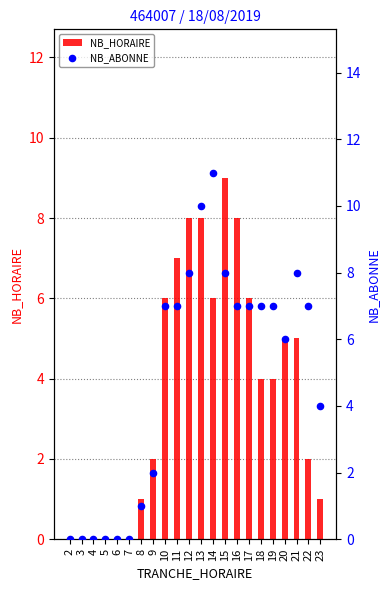

At how many categories does at least one series exceed 7?

6